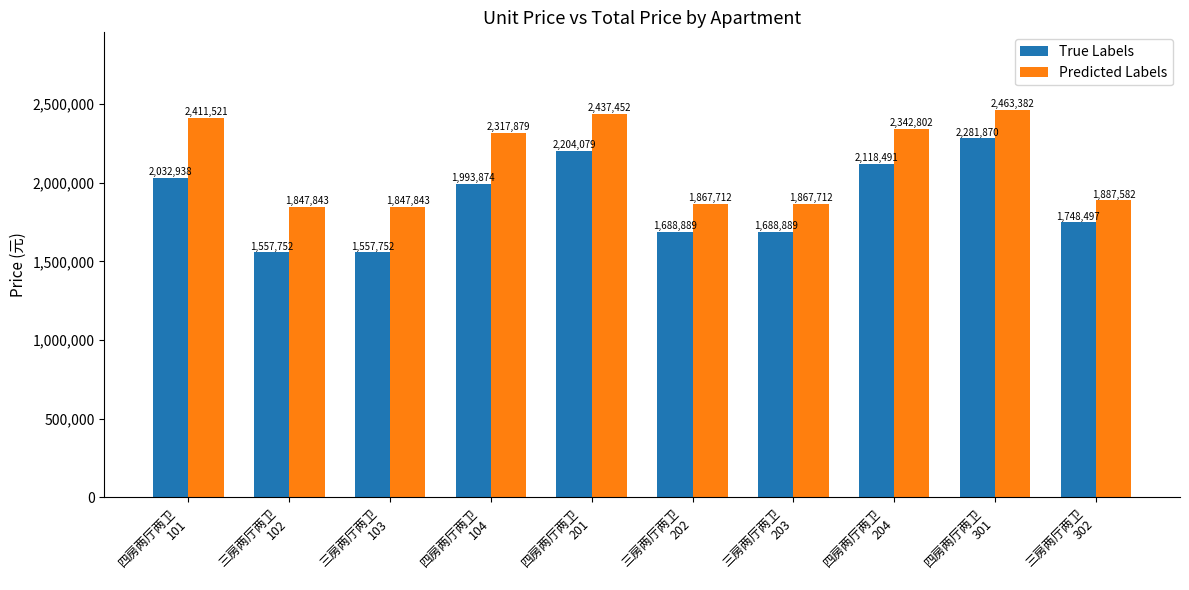

Reading left to right, extract all data points from this chart.

True Labels: 四房两厅两卫
101=2032938	三房两厅两卫
102=1557752	三房两厅两卫
103=1557752	四房两厅两卫
104=1993874	四房两厅两卫
201=2204079	三房两厅两卫
202=1688889	三房两厅两卫
203=1688889	四房两厅两卫
204=2118491	四房两厅两卫
301=2281870	三房两厅两卫
302=1748497
Predicted Labels: 四房两厅两卫
101=2411521	三房两厅两卫
102=1847843	三房两厅两卫
103=1847843	四房两厅两卫
104=2317879	四房两厅两卫
201=2437452	三房两厅两卫
202=1867712	三房两厅两卫
203=1867712	四房两厅两卫
204=2342802	四房两厅两卫
301=2463382	三房两厅两卫
302=1887582